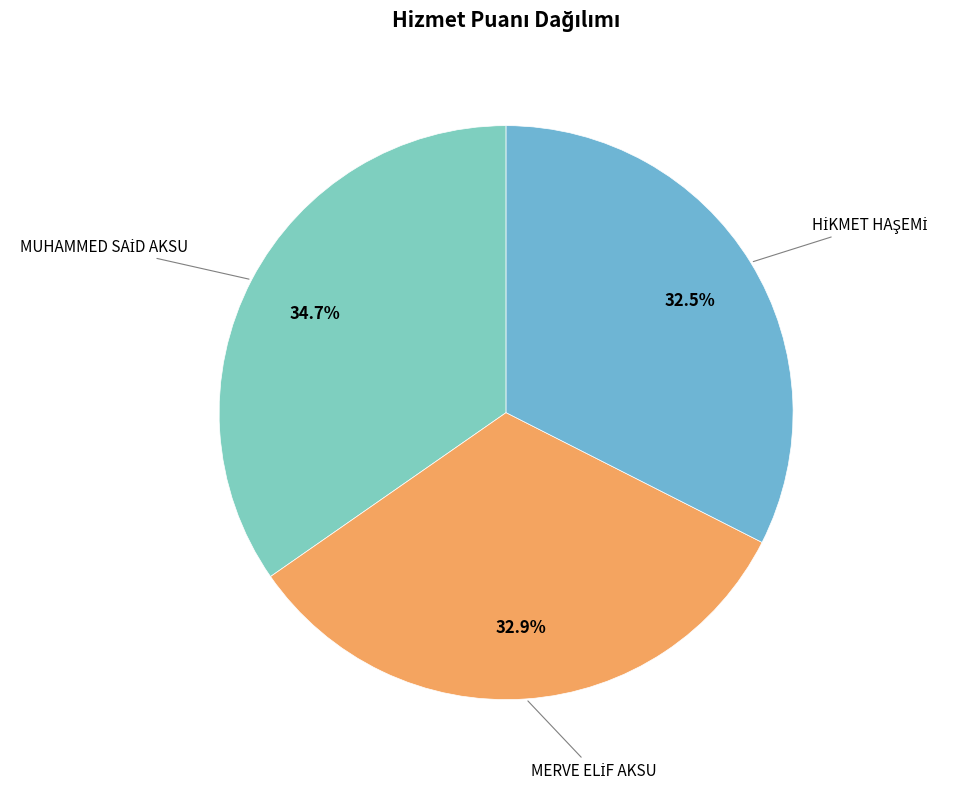

To the nearest percent, what is the average slice percentage?

33%